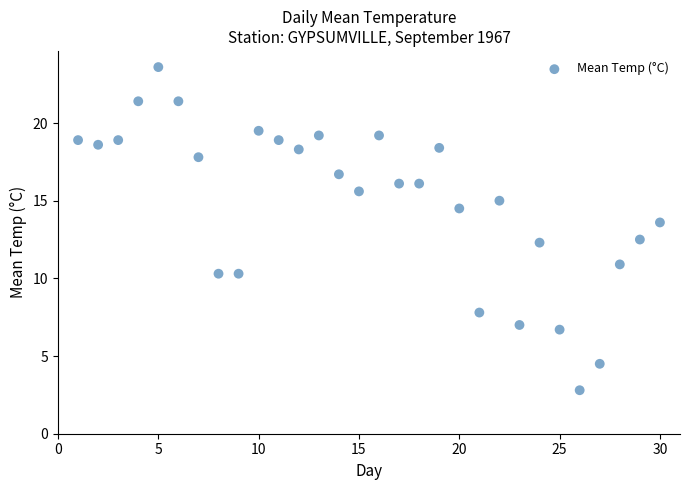

What is the range of X values (max minus min)?

29.0